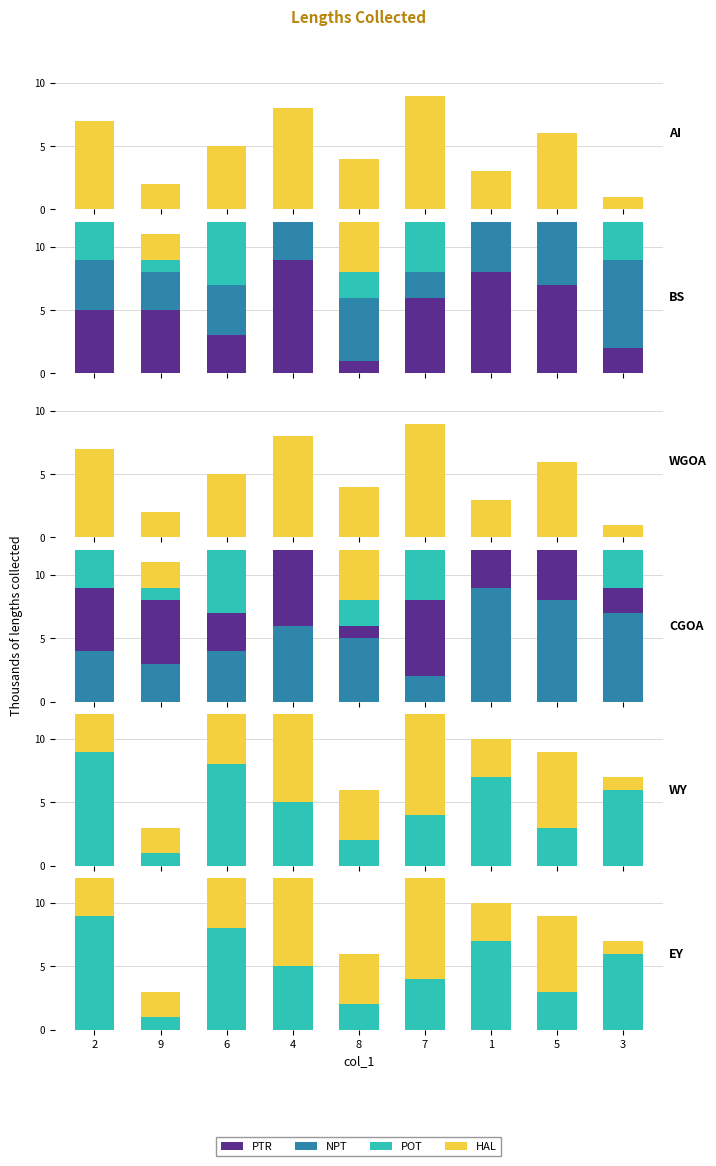

Read the POT value at 7.

4